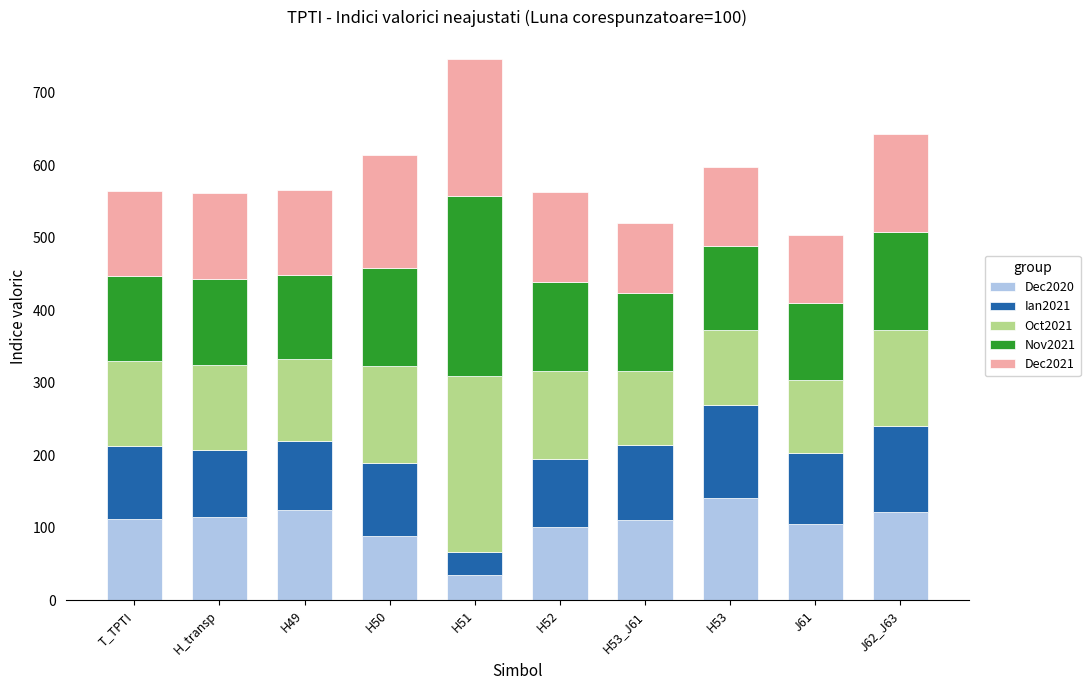

Is it true that Dec2020 equals 115.2 at H_transp?

True